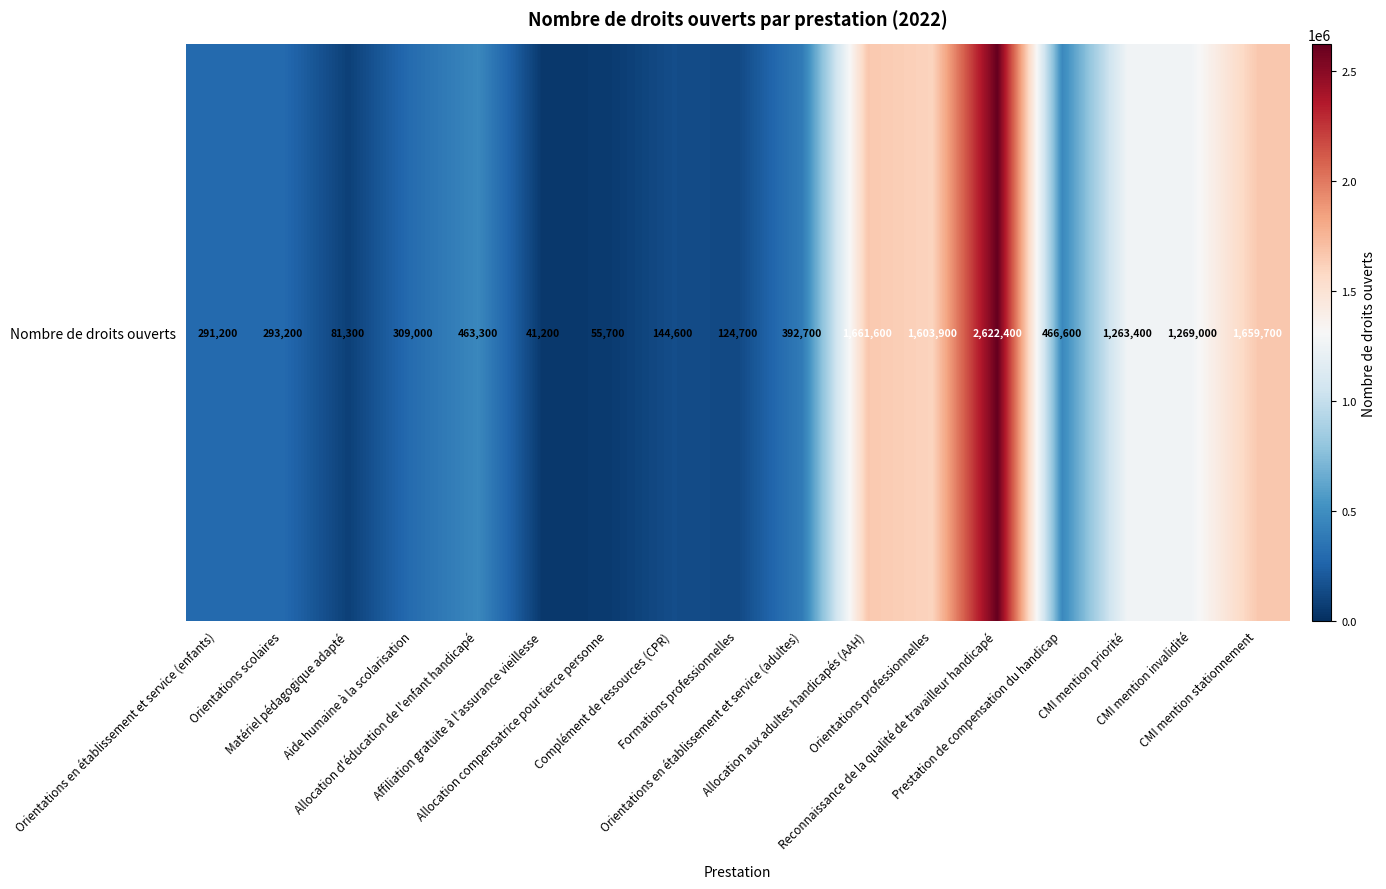

What is the ratio of the value at Affiliation gratuite à l'assurance vieillesse to the value at Orientations en établissement et service (adultes)?

0.1